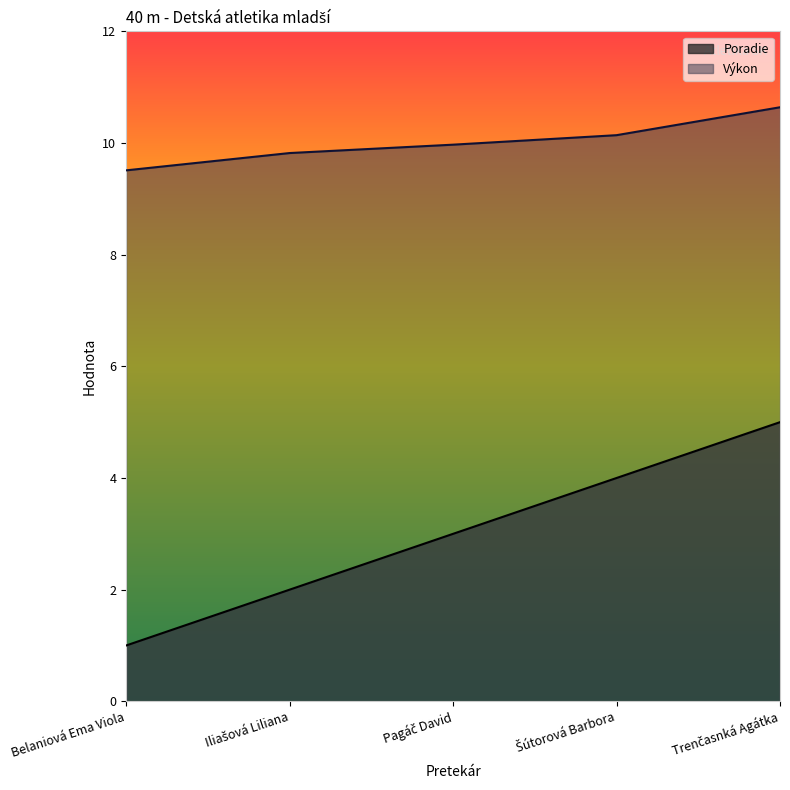

The value of Poradie at Pagáč David is 3.0. True or false?

True